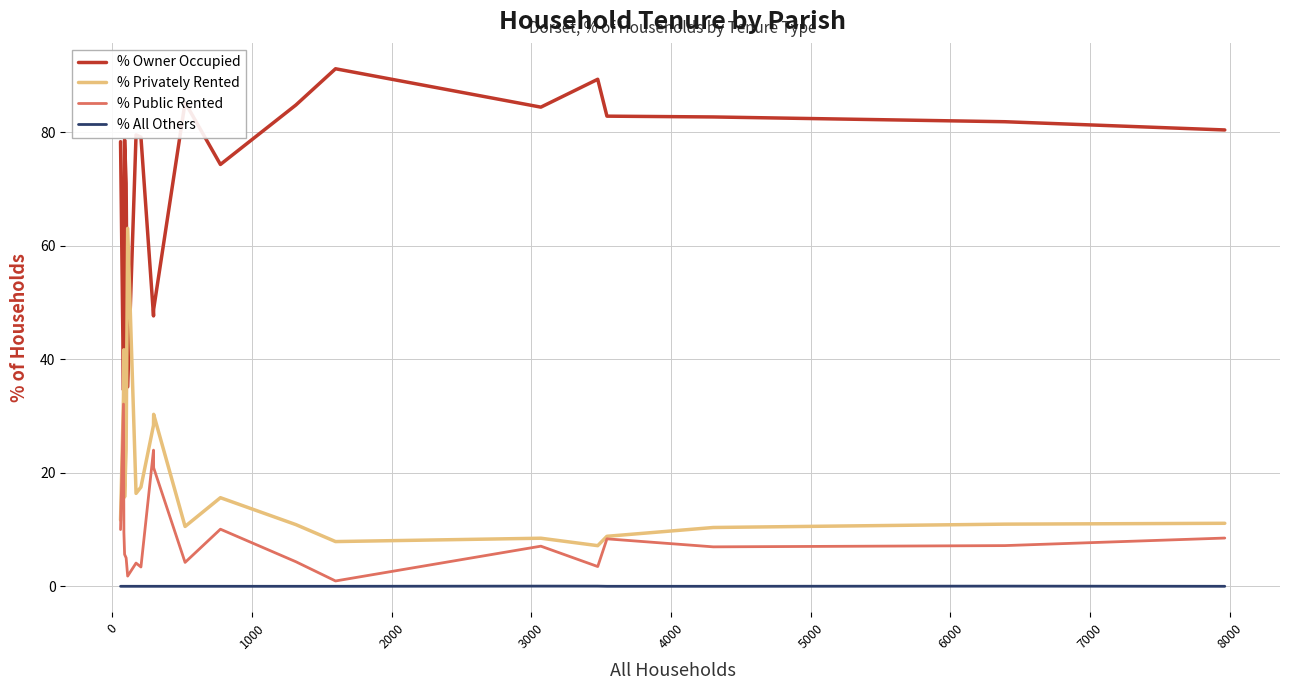

What is the difference between the maximum and second lowest values in the % Owner Occupied series?

56.0